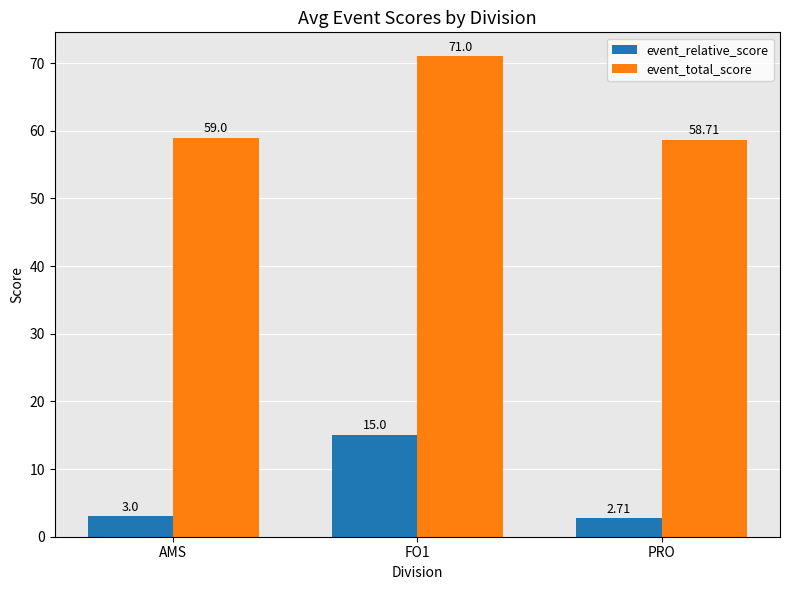

What is the value of the event_total_score bar at the 3rd from the left?

58.7